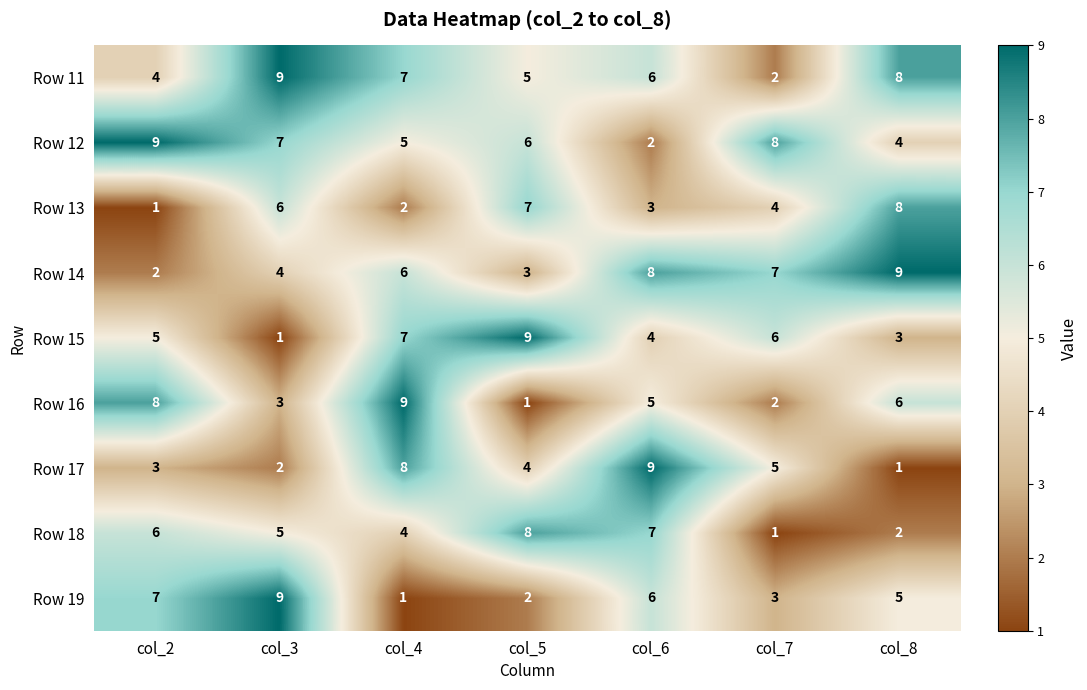

What is the spread (max minus min) of values at col_8?

8